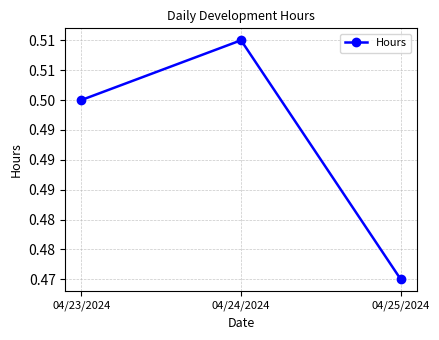

Rank the categories by value from lowest to highest.

04/25/2024, 04/23/2024, 04/24/2024